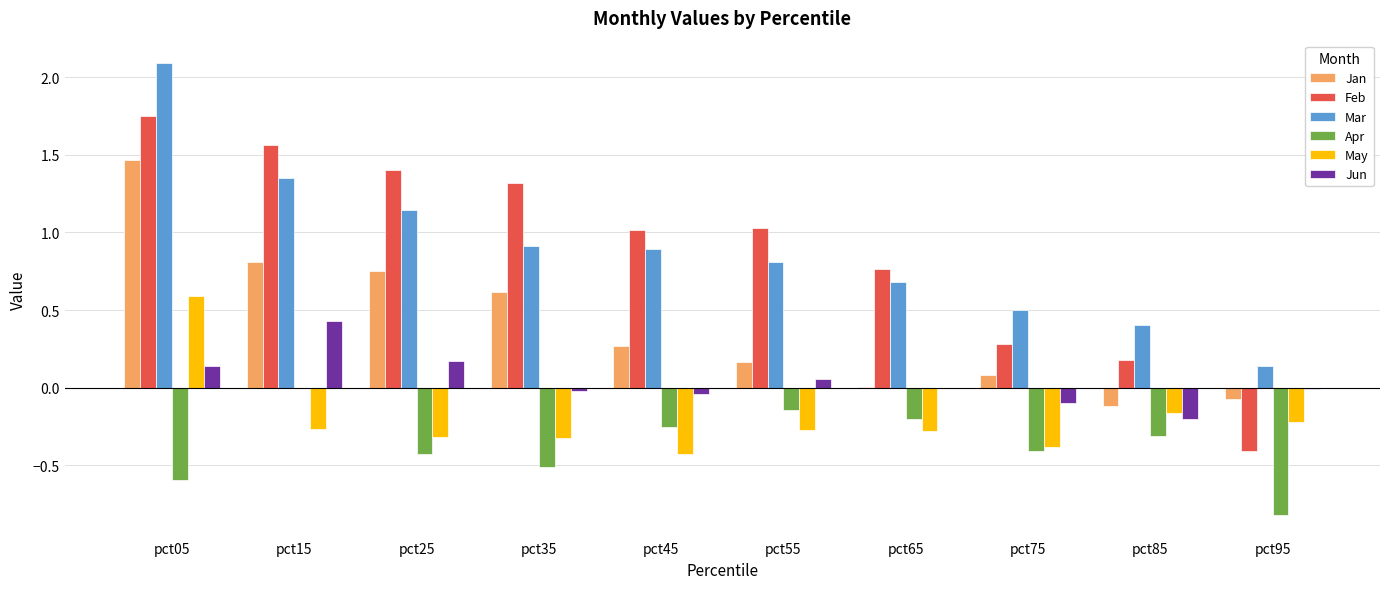

Which category has the highest value in the May series?

pct05